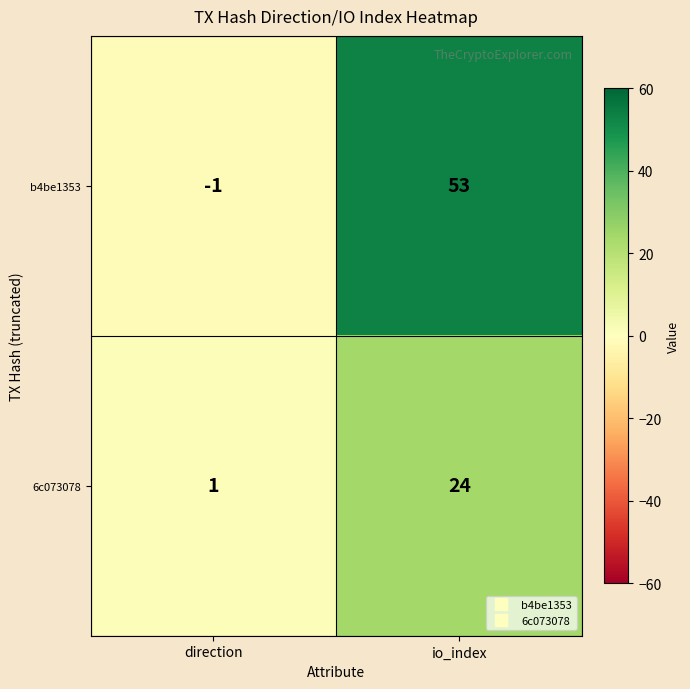

What is the average value of the b4be1353 series?

26